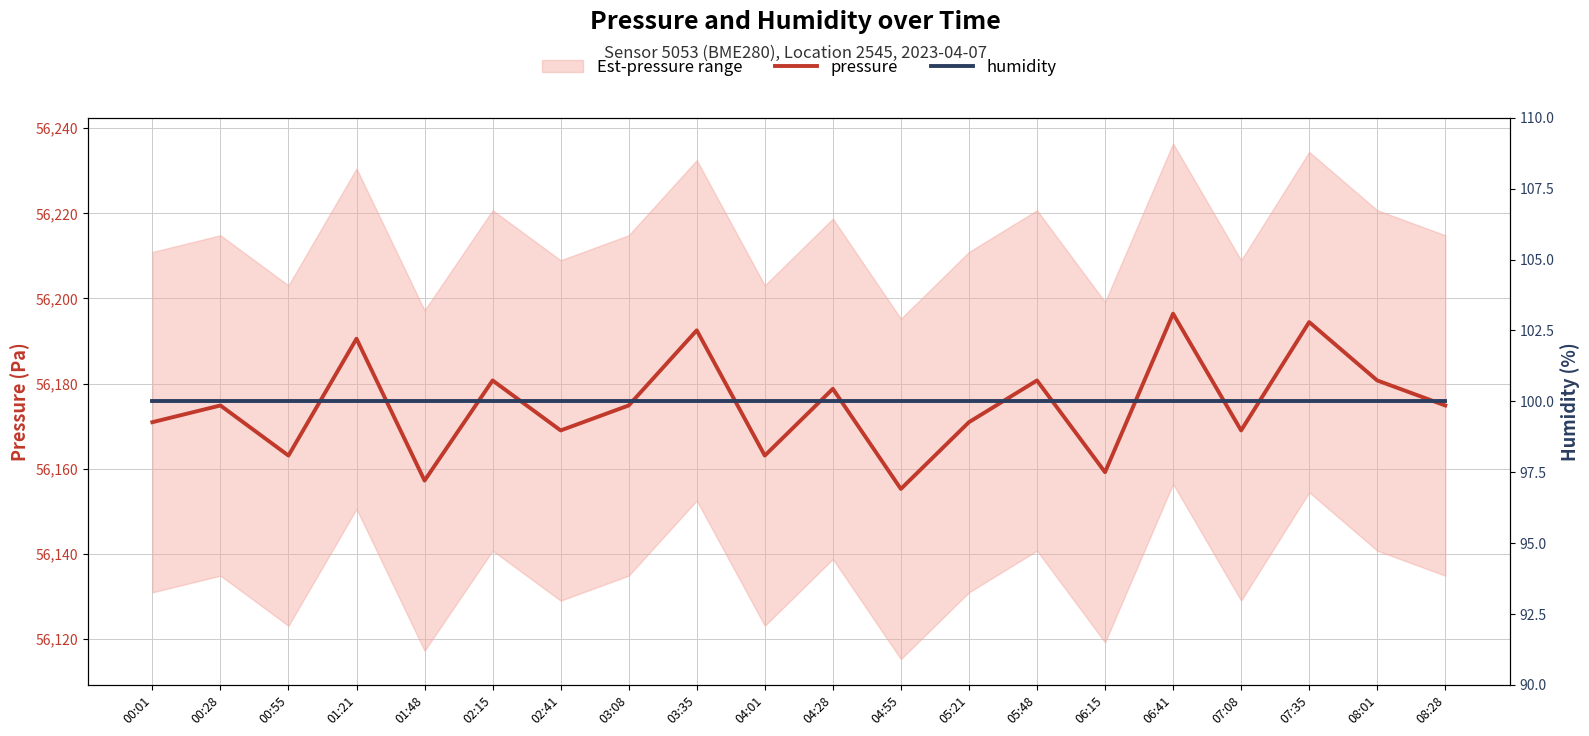

Rank the series by their maximum value, from lowest to highest.

humidity, pressure